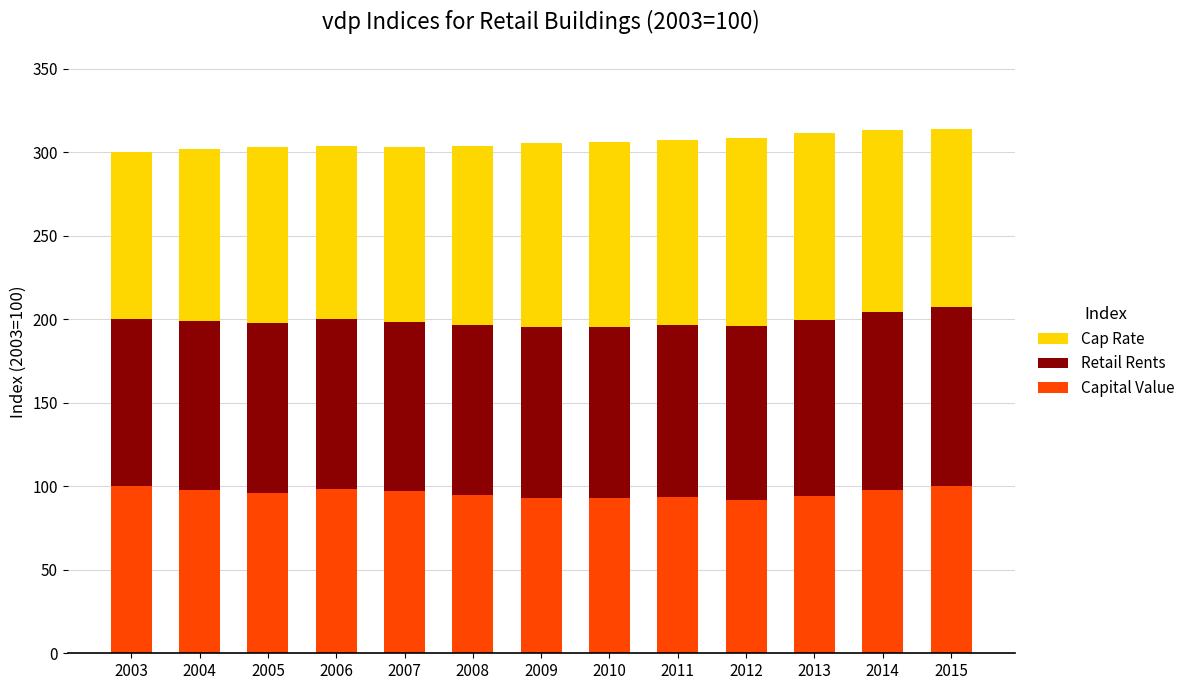

What is the sum of the Capital Value values at 2004 and 2008?

192.9